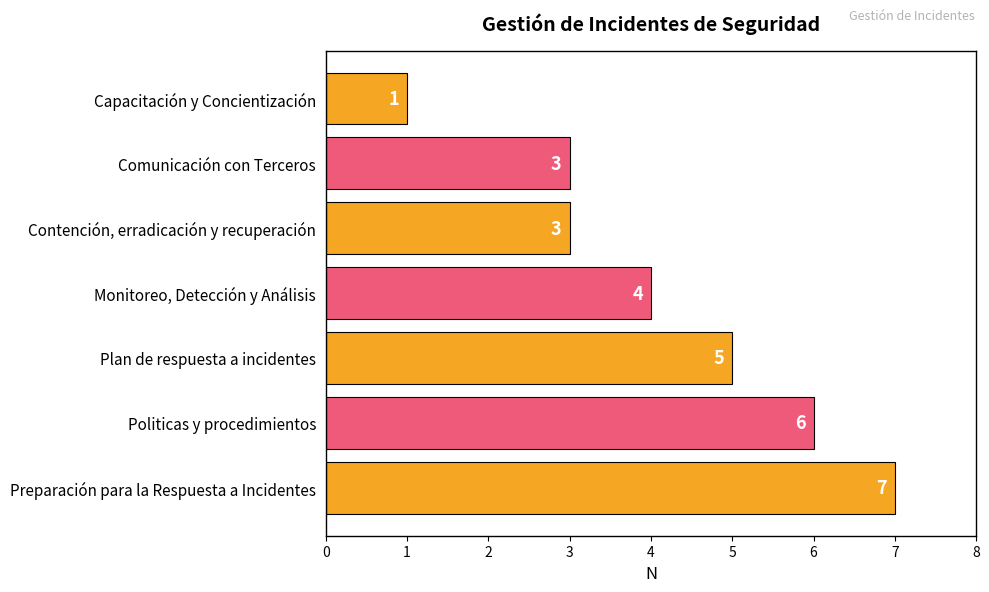

What value does the data have at Comunicación con Terceros?

3